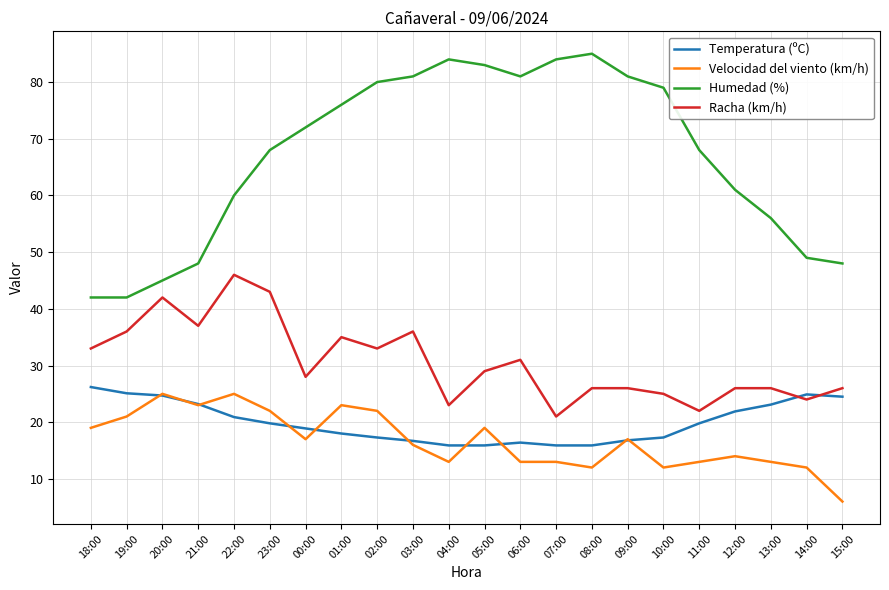

True or false: Velocidad del viento (km/h) has more than 1 points higher than both neighbors.

True